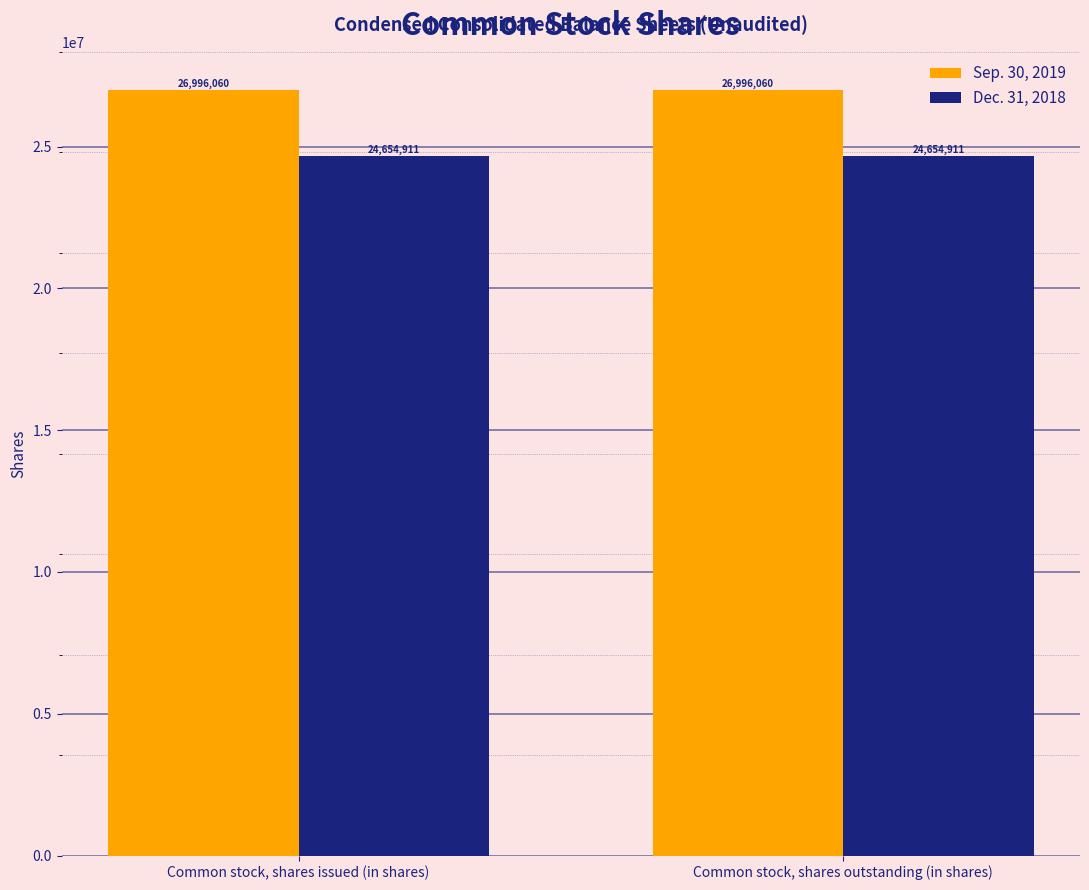

What is the difference between the highest and lowest values at Common stock, shares issued (in shares)?

2341149